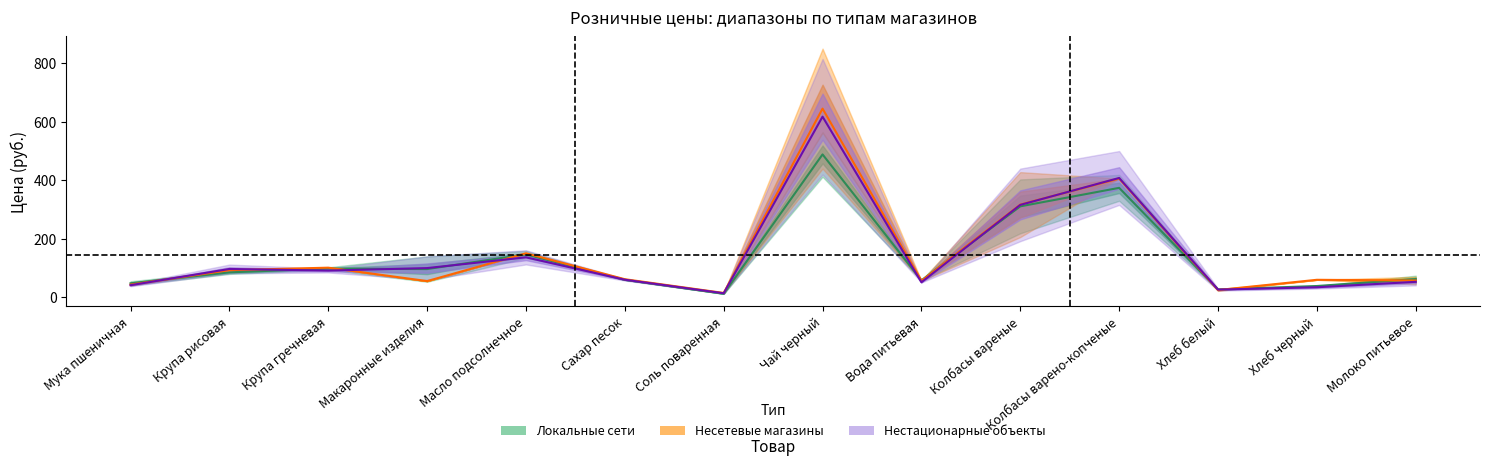

True or false: Нестационарные объекты (среднее) has more than 1 interior local peaks.

True